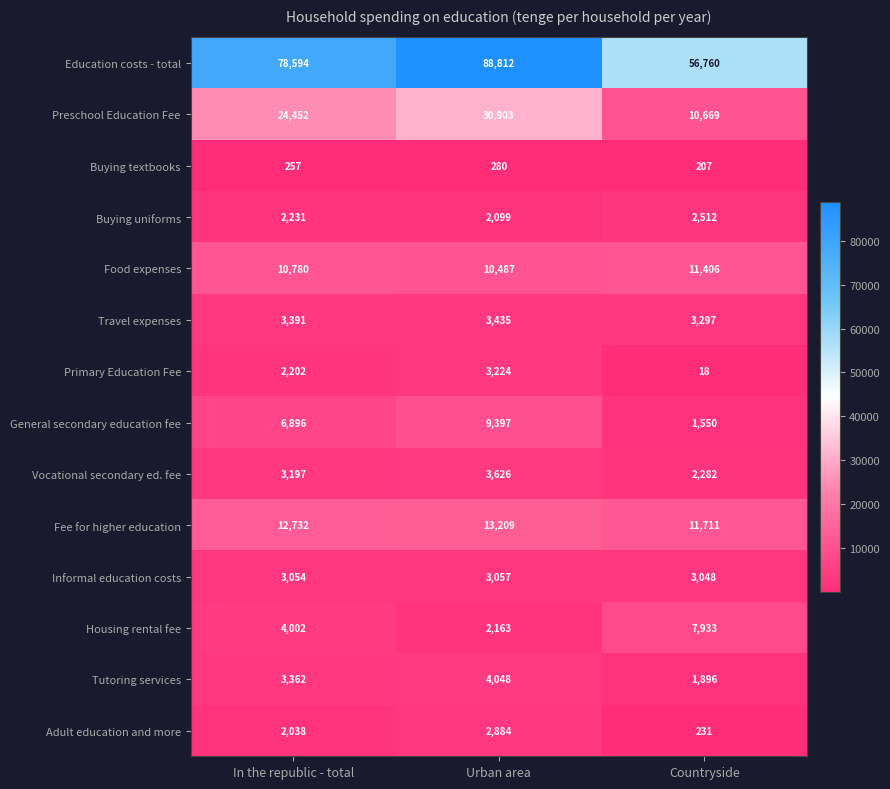

True or false: Buying uniforms has a value of 4059 at Countryside.

False